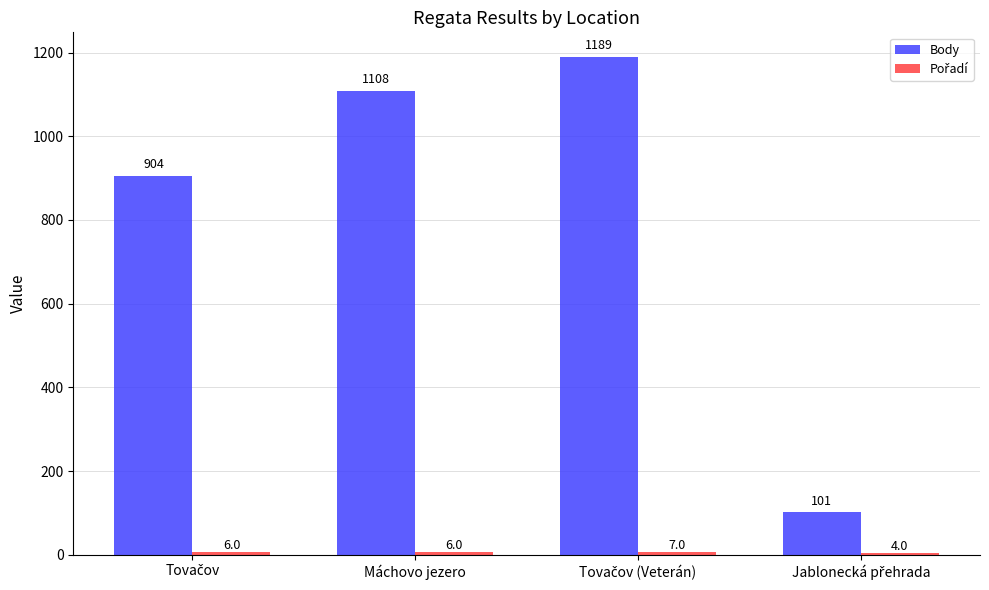

Which series has the largest range (max minus min)?

Body